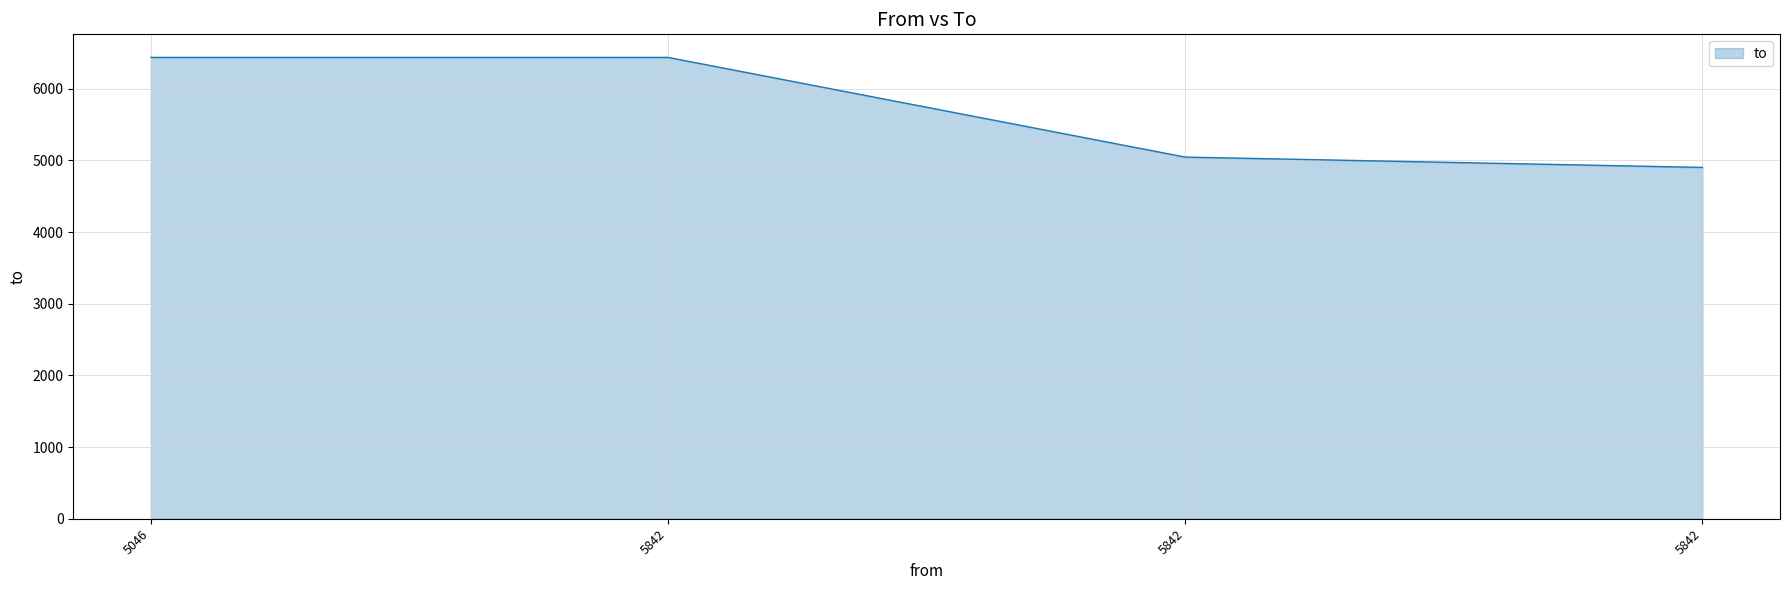

Does the chart display data point markers on the line(s)?

No